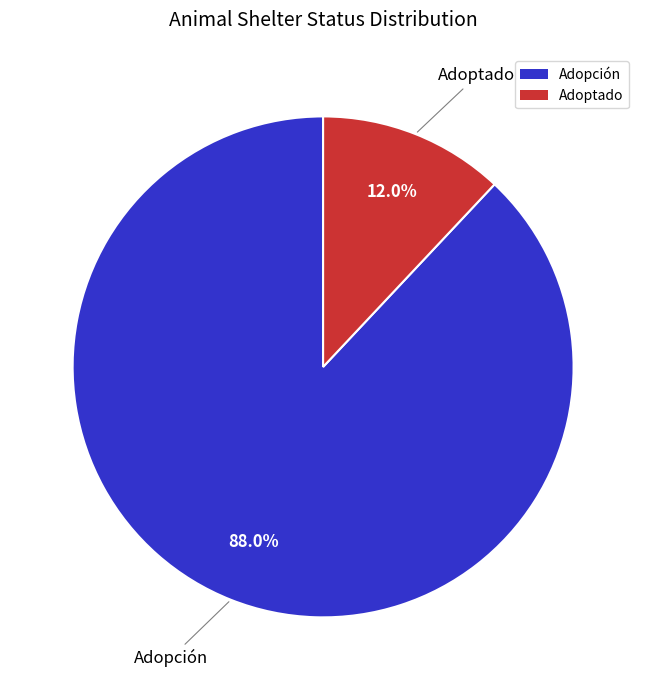

Is there a majority slice in this chart?

Yes